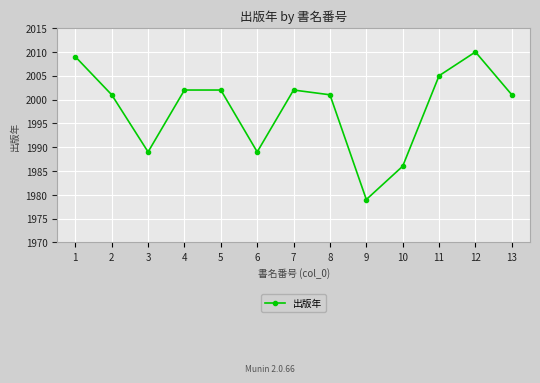

How many interior local valleys (lower than both neighbors) does the data have?

3